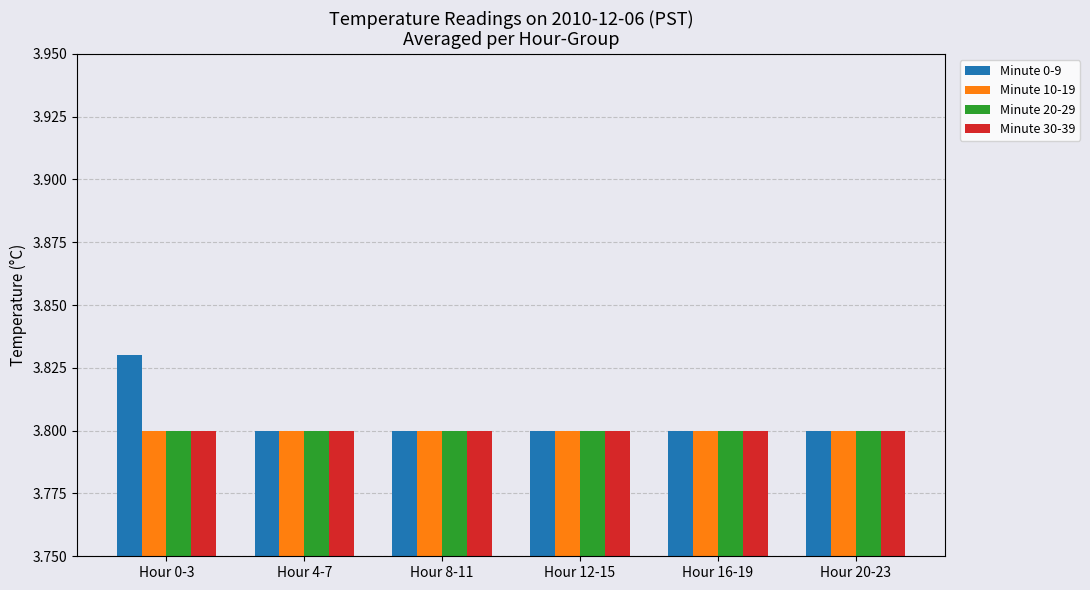

How many Minute 0-9 values are between 3 and 4?

6